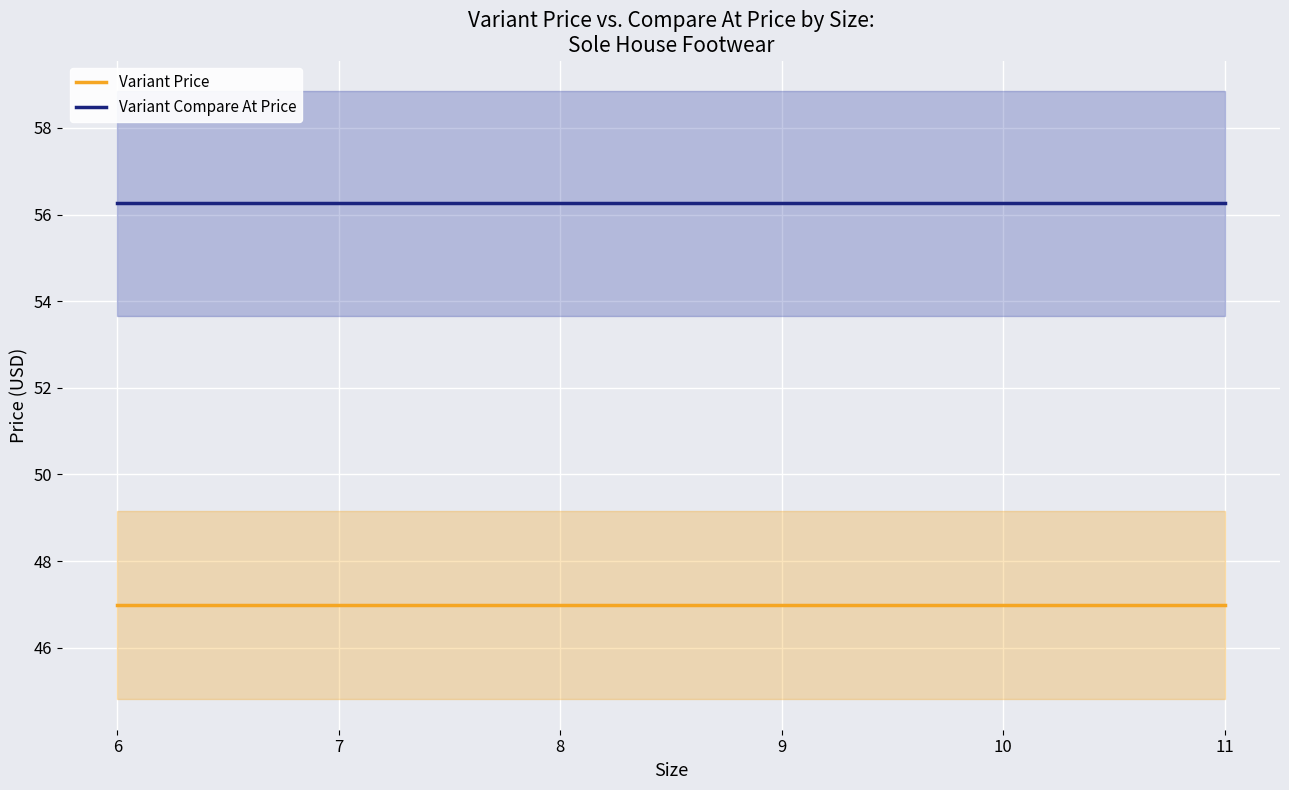

True or false: Variant Price and Variant Compare At Price intersect in this chart.

False